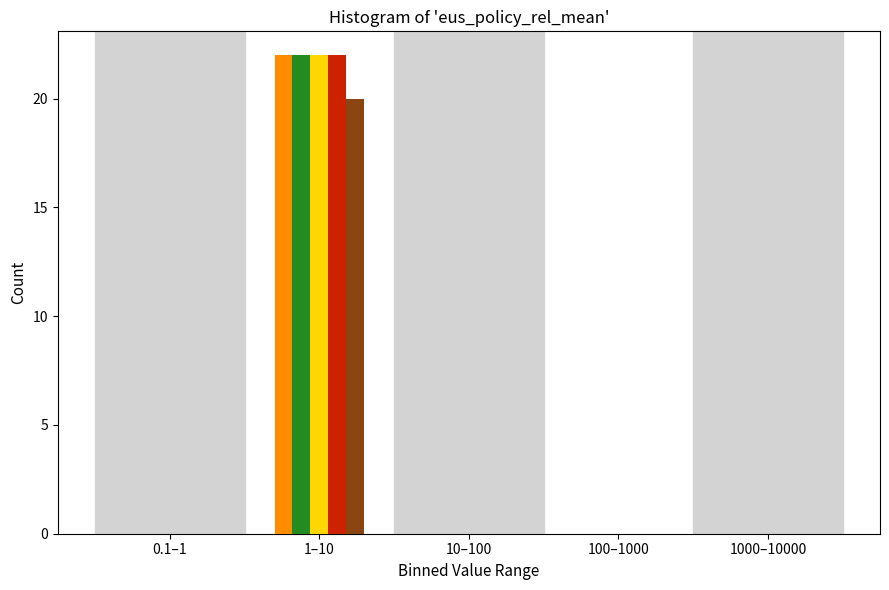

What is the greatest value displayed?

22